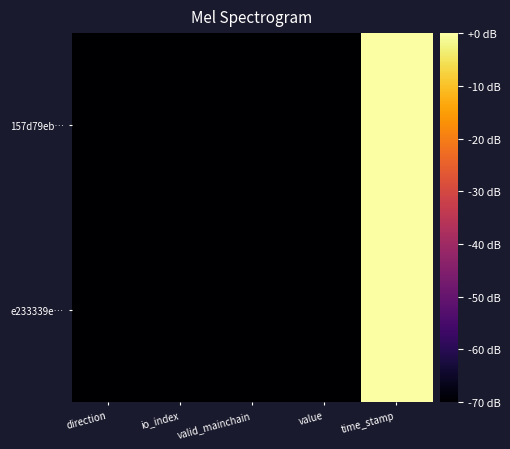

Which series changed the most between valid_mainchain and value?

157d79eb…